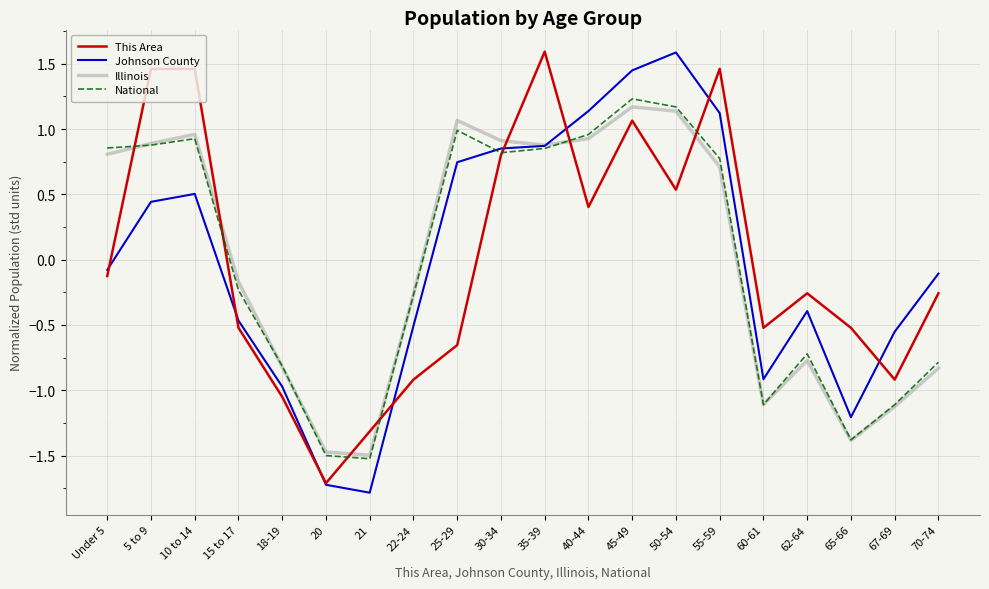

True or false: Illinois has more than 1 points higher than both neighbors.

True